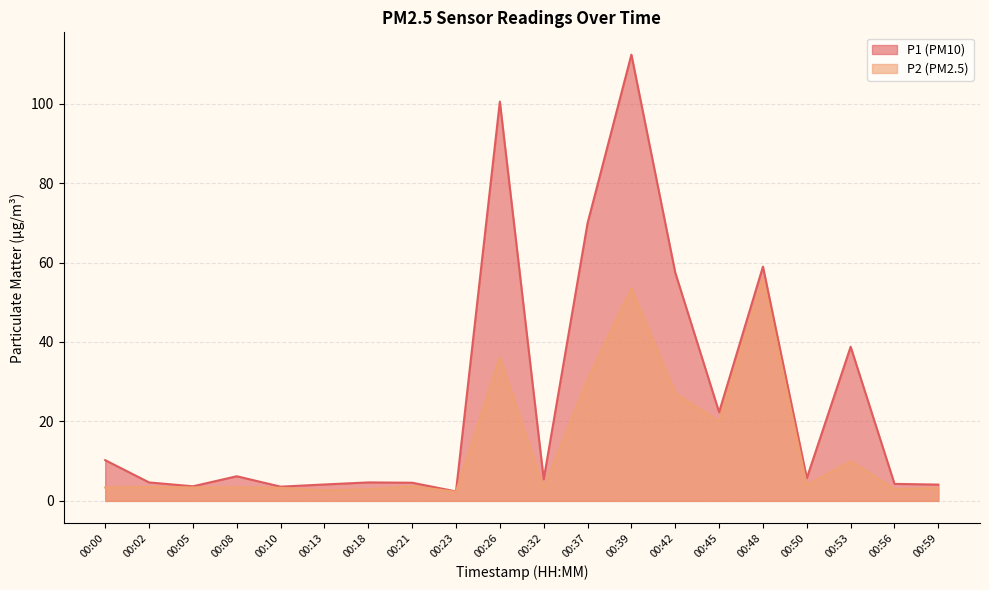

Is the value of P2 at 00:18 greater than the value of P1 at 00:21?

No